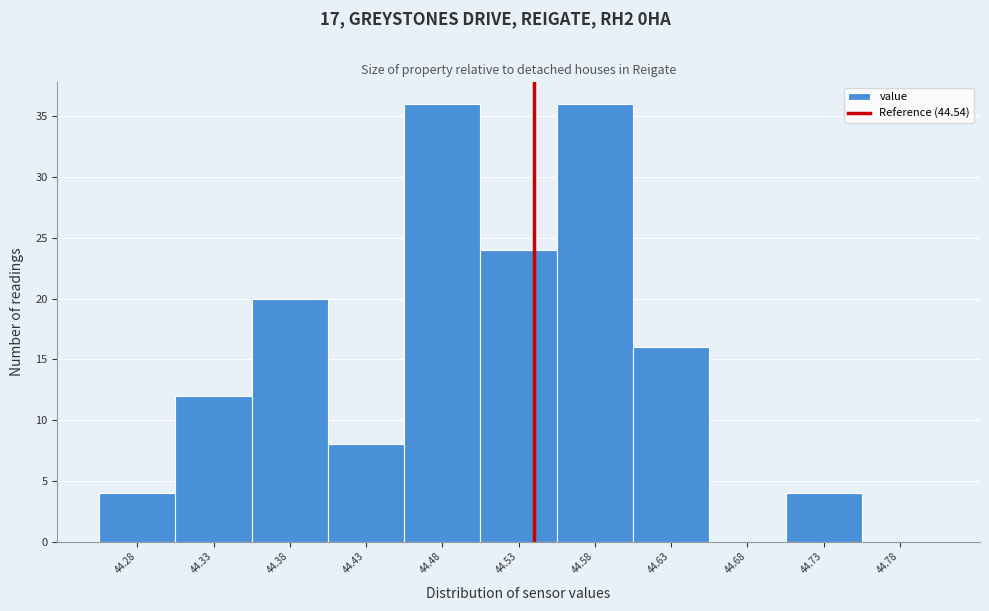

How tall is the bar that spans 44.705 to 44.755 on the x-axis? The values are not printed on the chart, so give them approximately, as read against the axis.

4